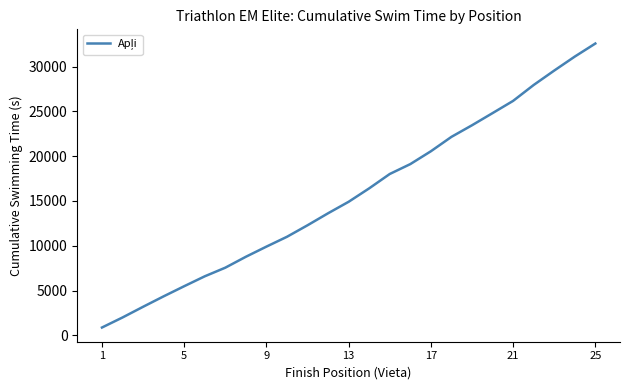

How many lines are shown in the chart?

1